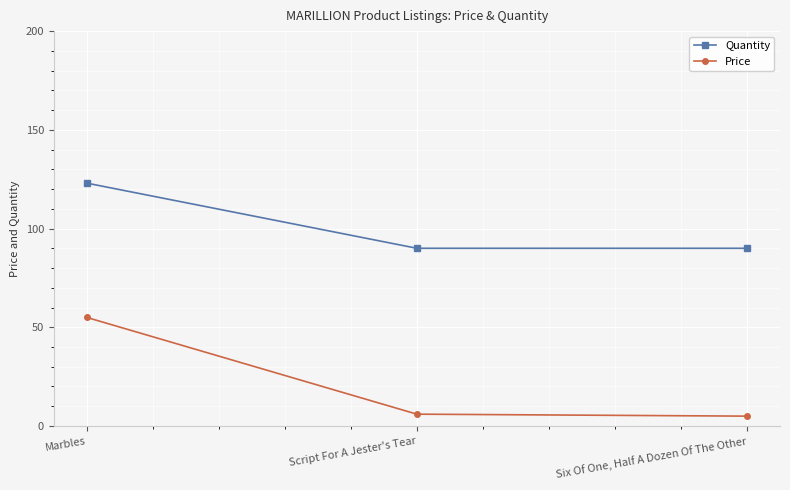

What is the greatest value displayed?

123.0